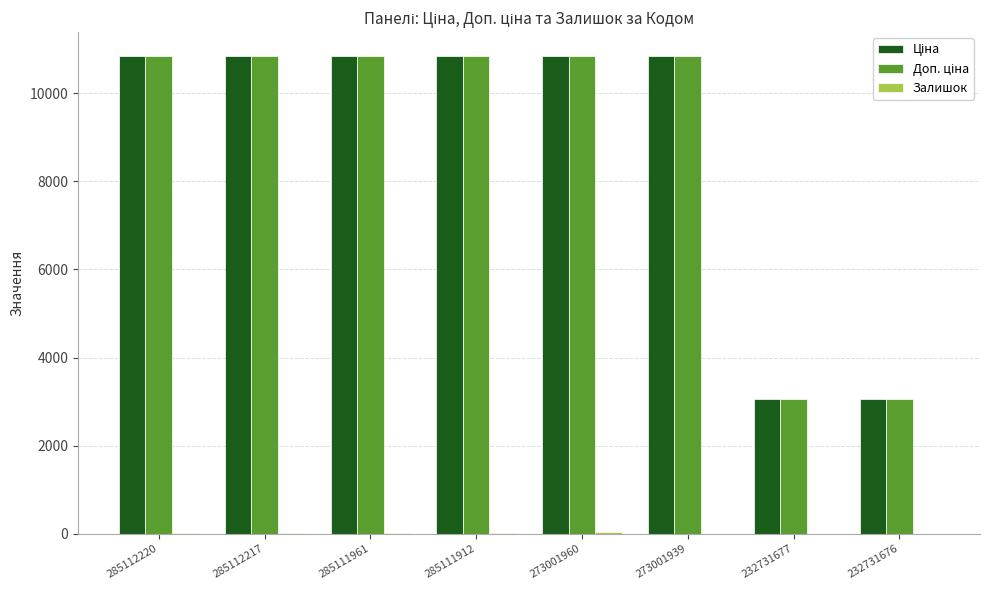

What is the total value across all series at 232731677?

6119.7